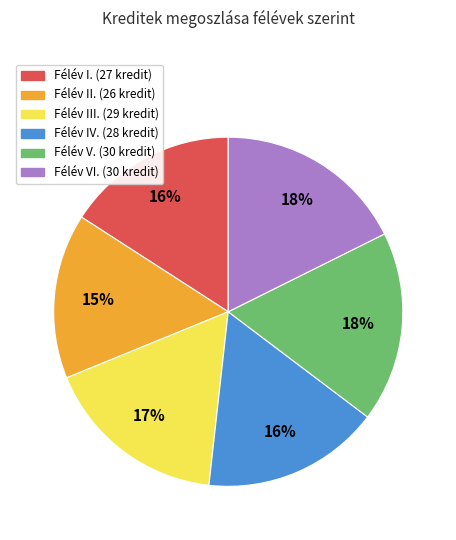

Does any single category account for the majority?

No